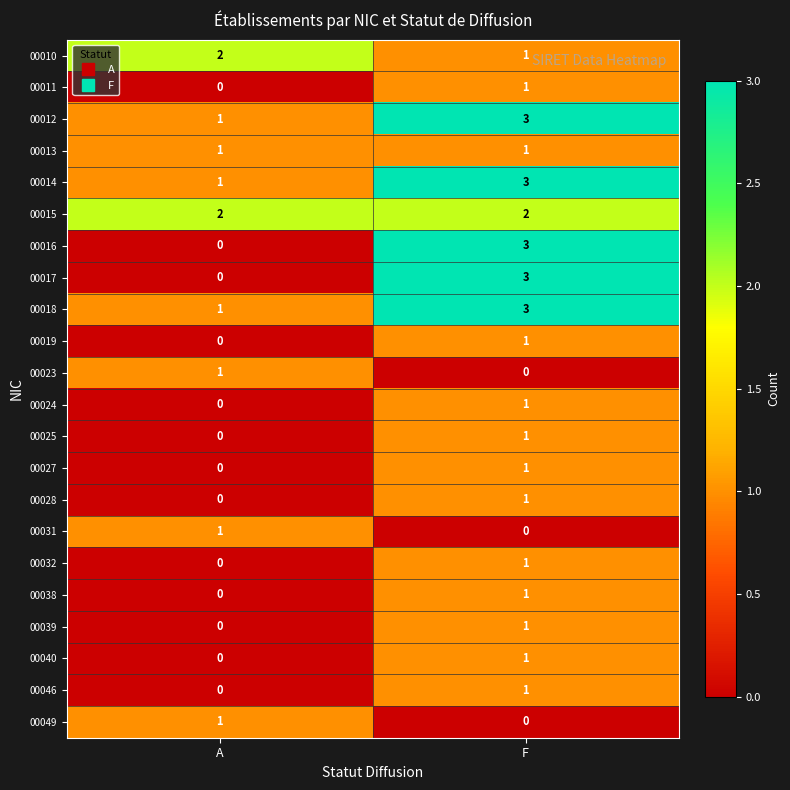

What is the sum of all 00012 values?

4